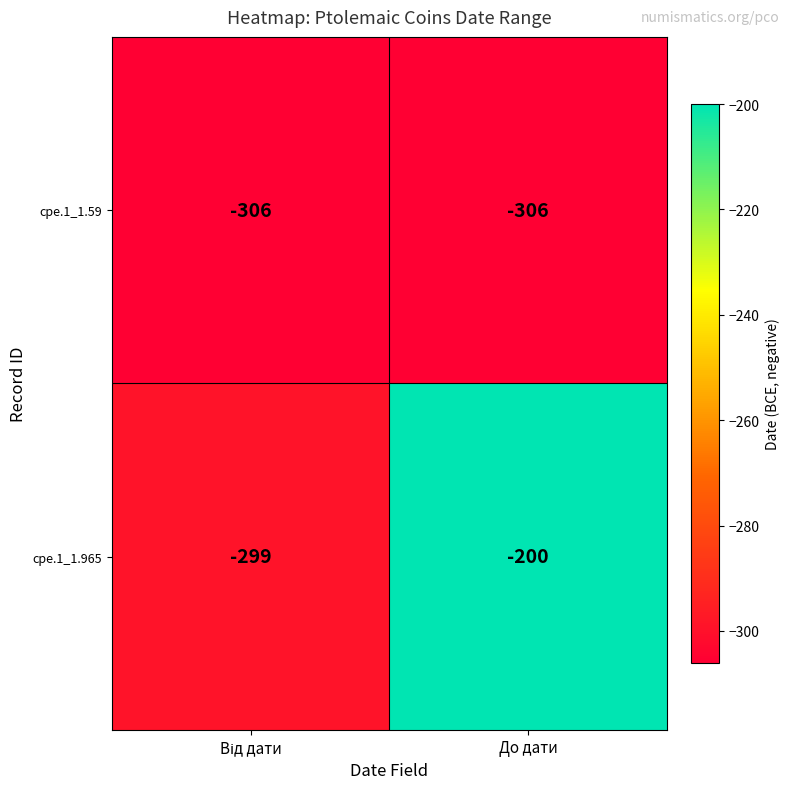

Reading right to left, what are all the values shown in this chart?

cpe.1_1.59: -306	-306
cpe.1_1.965: -200	-299